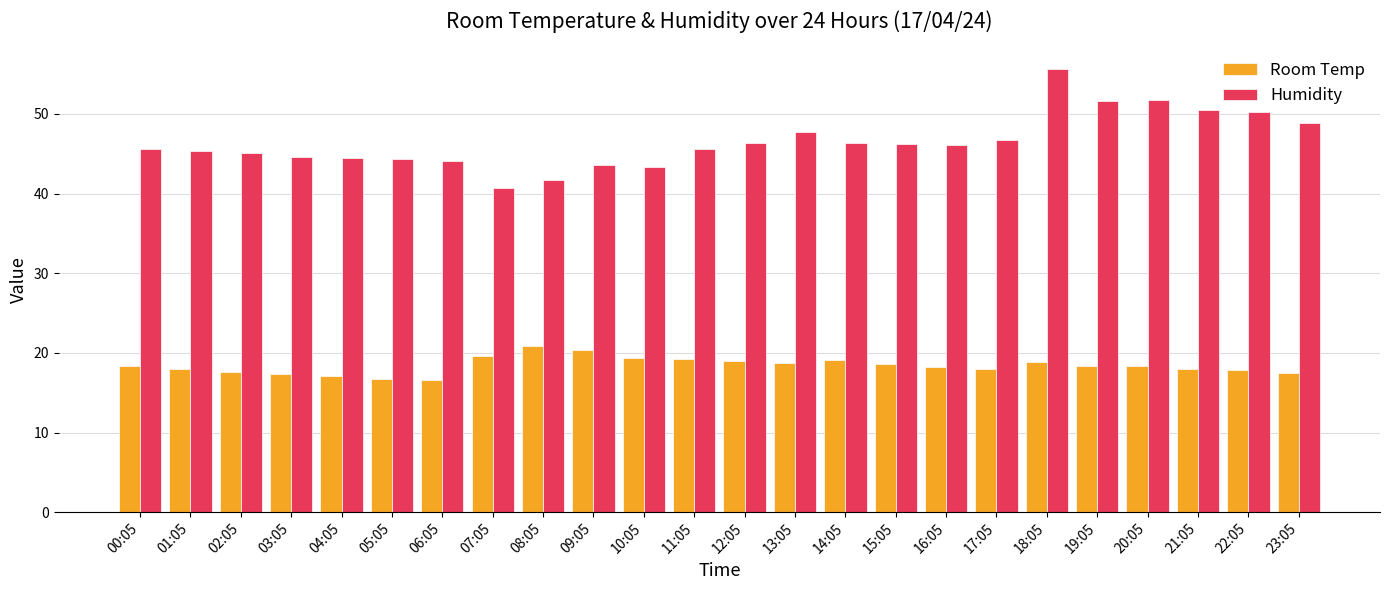

Which series has the widest spread of values?

Humidity